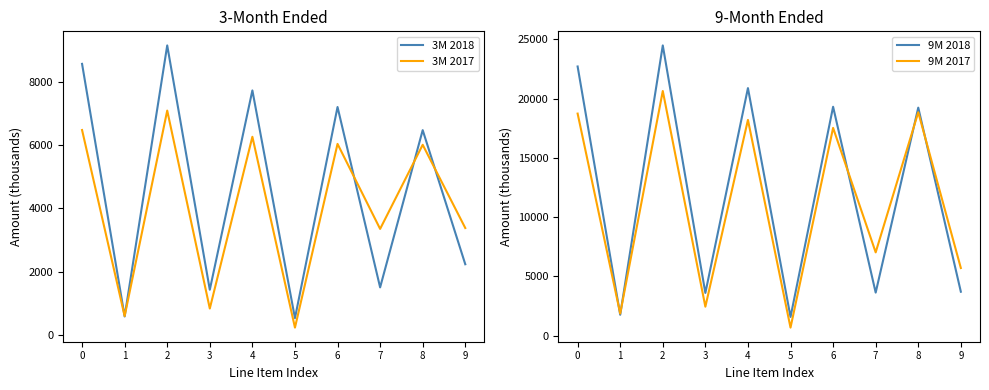

What is the value of the 3M 2018 point at the 4th from the left?

1423